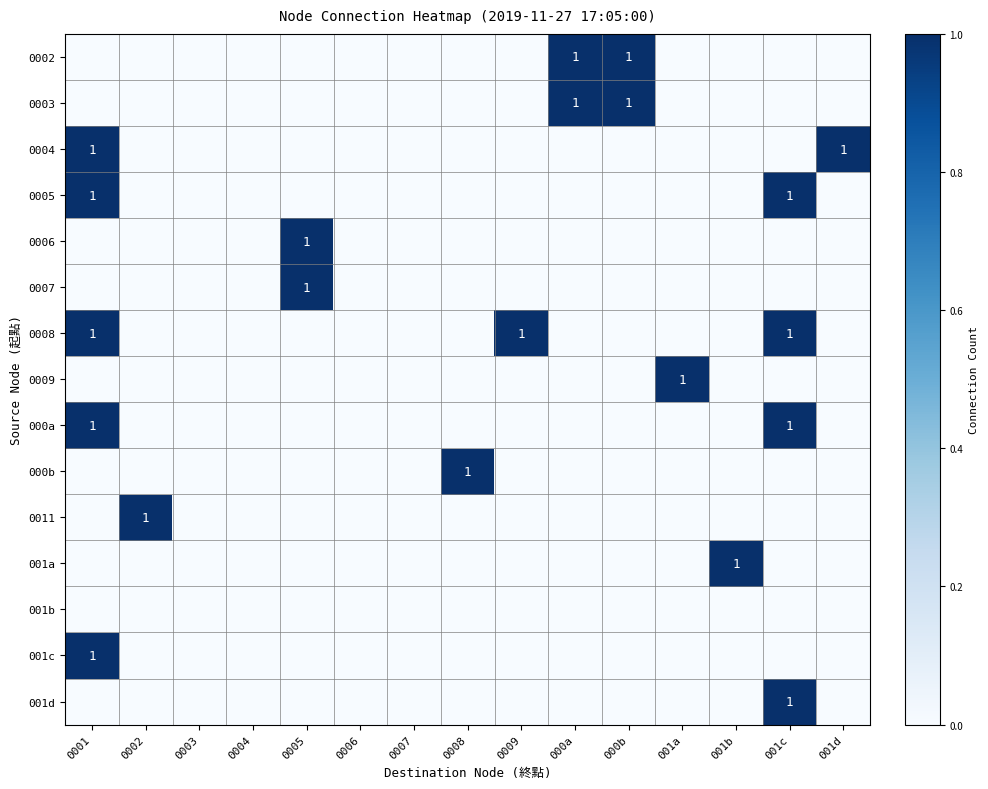

What is the total value across all series at 0005?

2